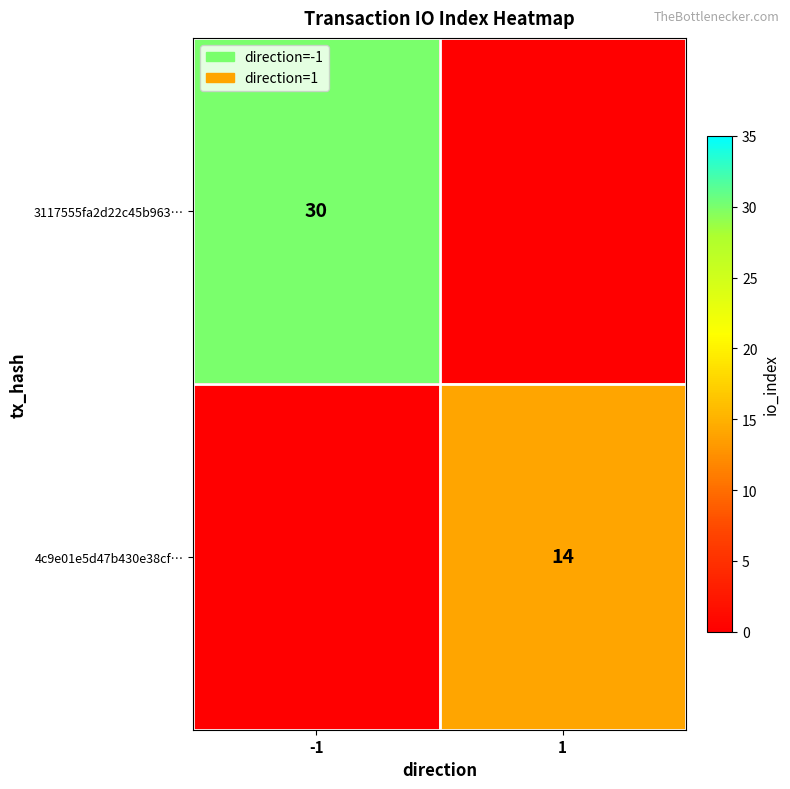

Is it true that 4c9e01e5d47b430e38cf… equals 8 at 1?

False